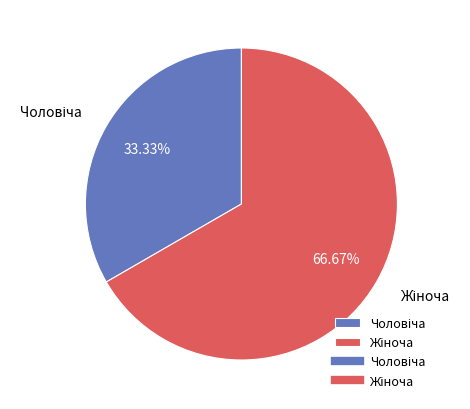

Does any single category account for the majority?

Yes